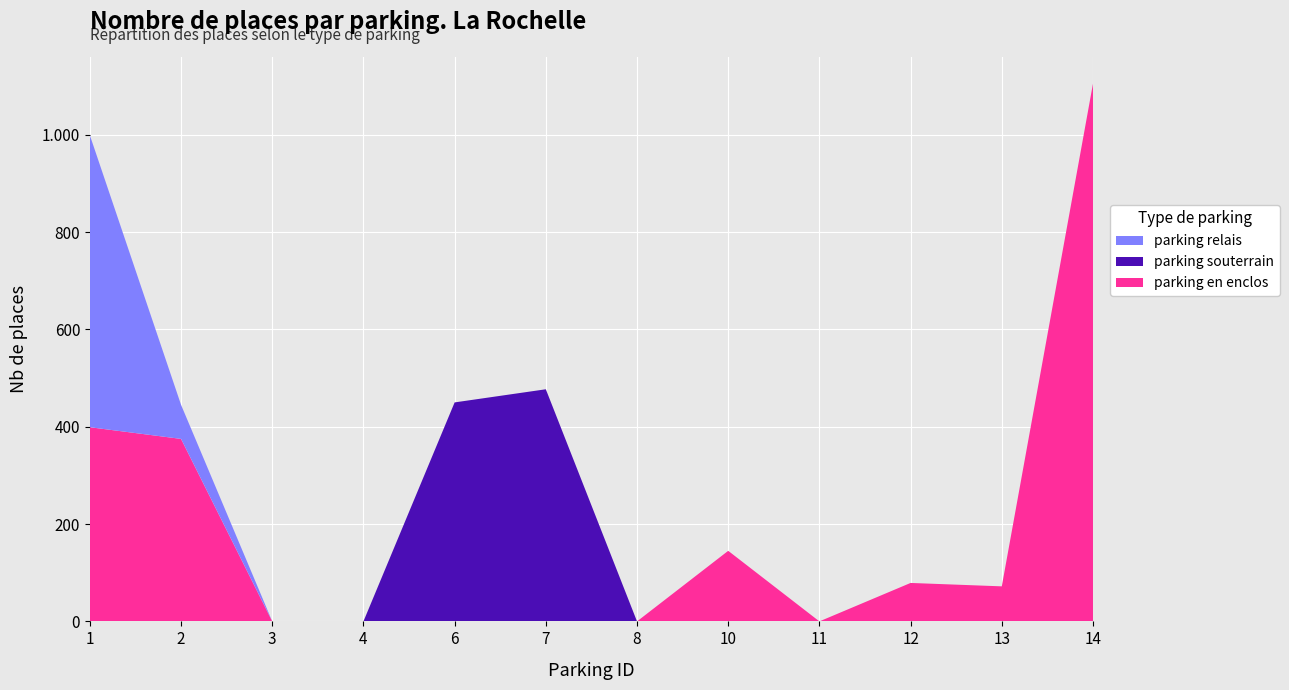

Reading left to right, transcribe all the data shown in this chart.

parking en enclos: 399	375	0	0	0	0	0	145	0	79	72	1105
parking souterrain: 0	0	0	0	450	477	0	0	0	0	0	0
parking relais: 600	70	0	0	0	0	0	0	0	0	0	0